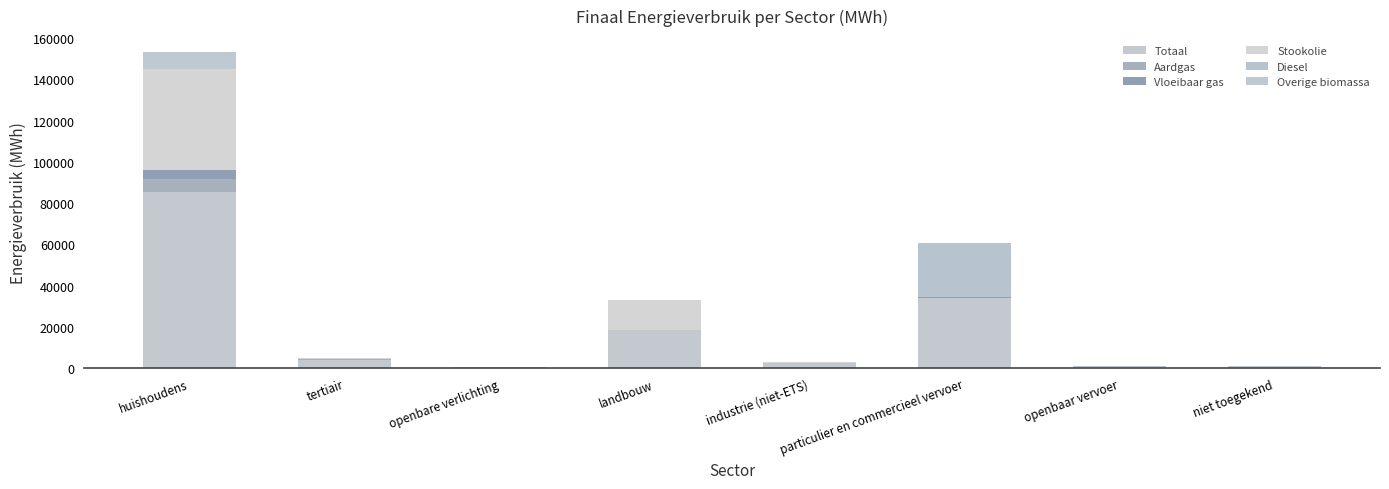

Count the number of categories in the chart.

8